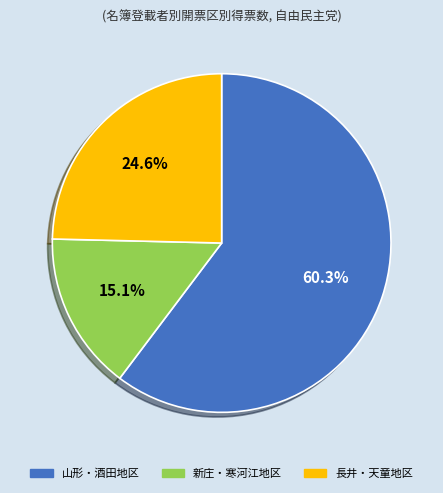

Does any single category account for the majority?

Yes